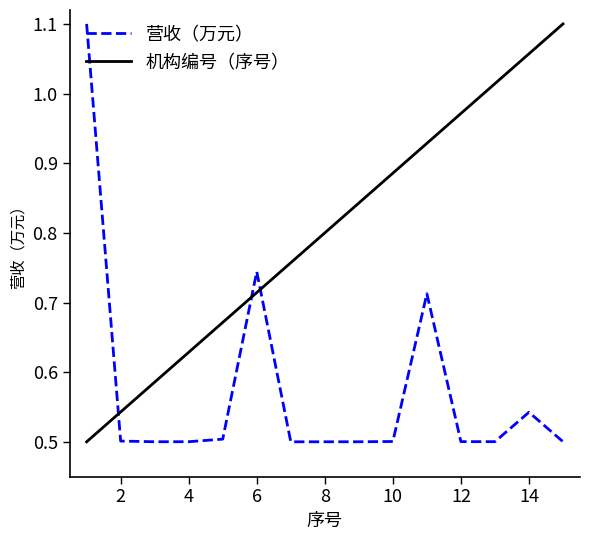

Does the chart display data point markers on the line(s)?

No